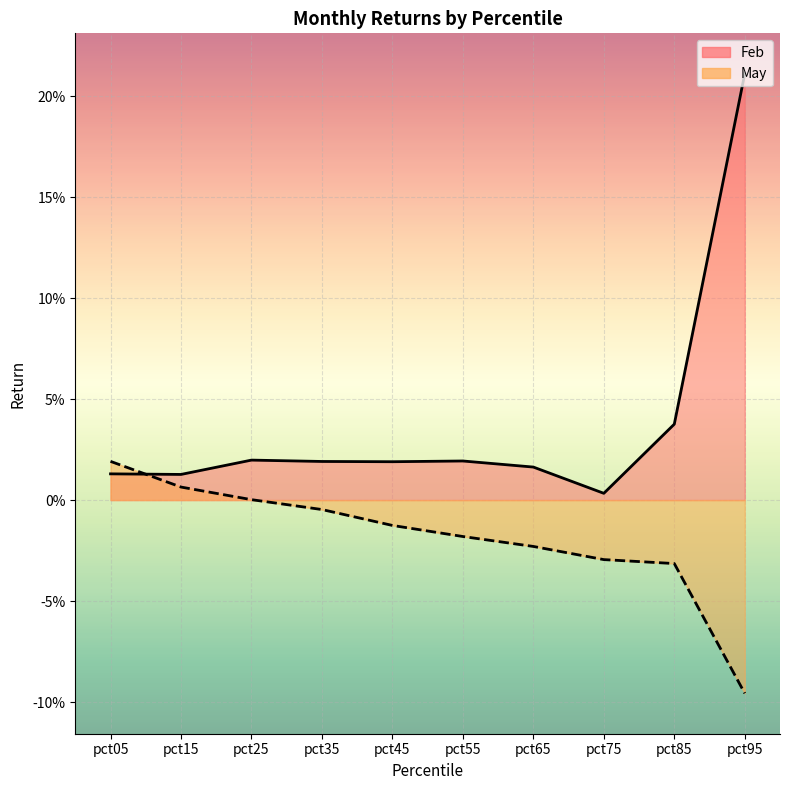

What are all the series names shown in the legend?

Feb, May